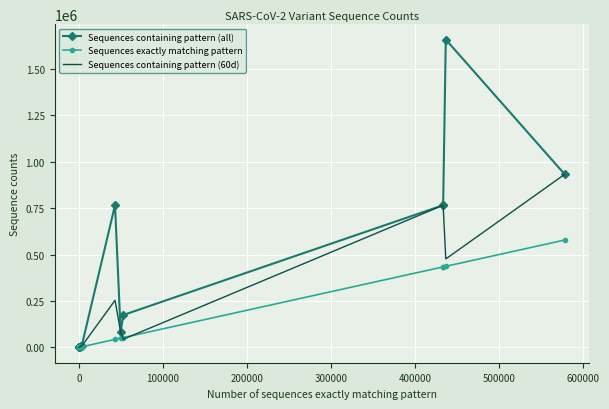

The Sequences containing pattern (60d) series shows 244 at 100000. True or false?

False